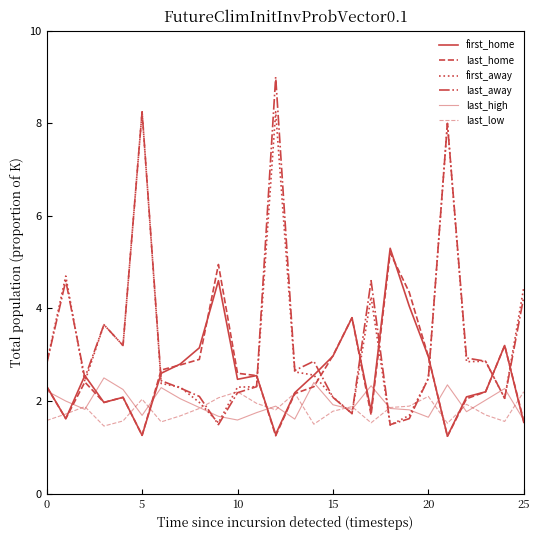

Does the chart have visible grid lines?

No